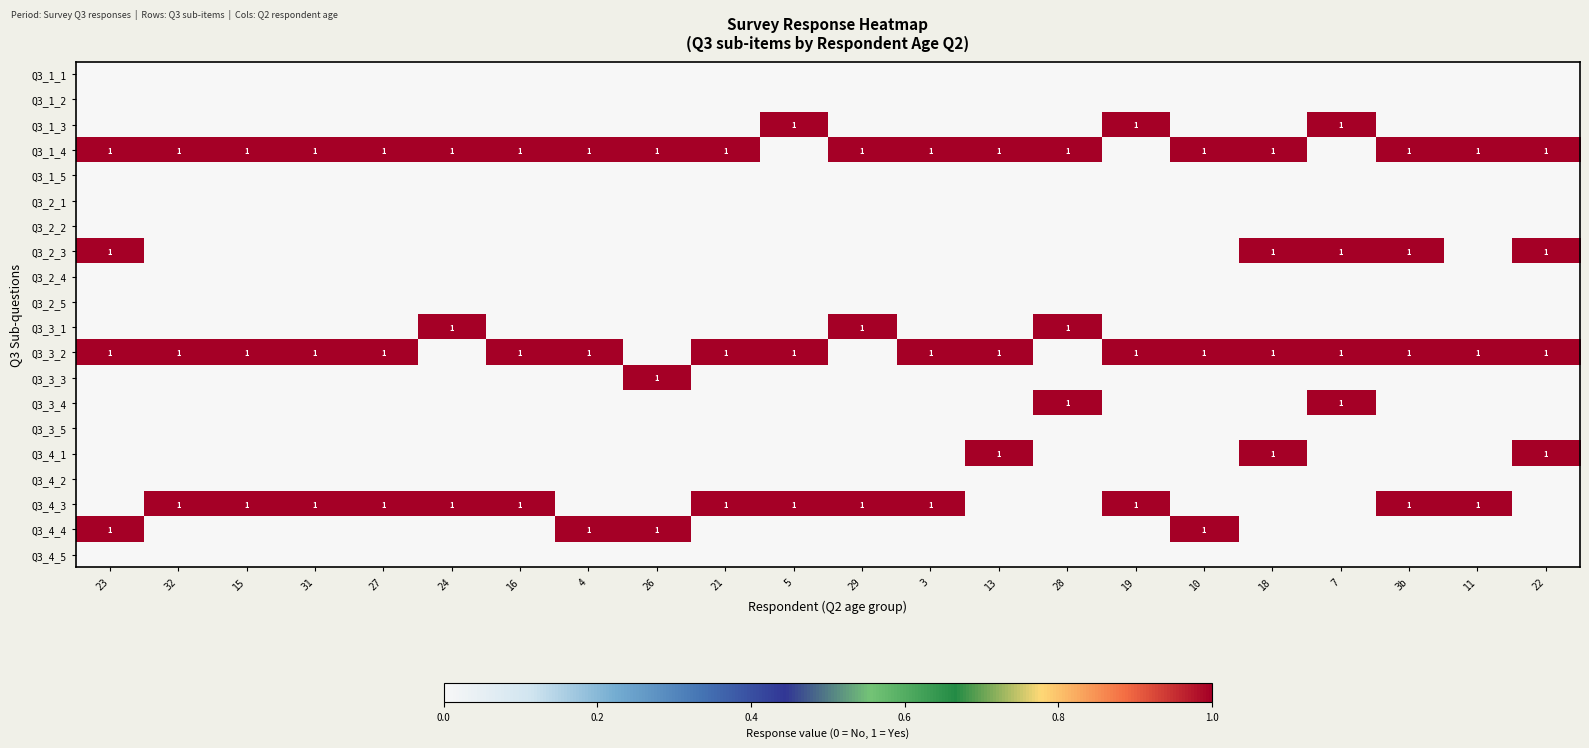

List the series in order of their peak value, highest first.

Q3_1_3, Q3_1_4, Q3_2_3, Q3_3_1, Q3_3_2, Q3_3_3, Q3_3_4, Q3_4_1, Q3_4_3, Q3_4_4, Q3_1_1, Q3_1_2, Q3_1_5, Q3_2_1, Q3_2_2, Q3_2_4, Q3_2_5, Q3_3_5, Q3_4_2, Q3_4_5